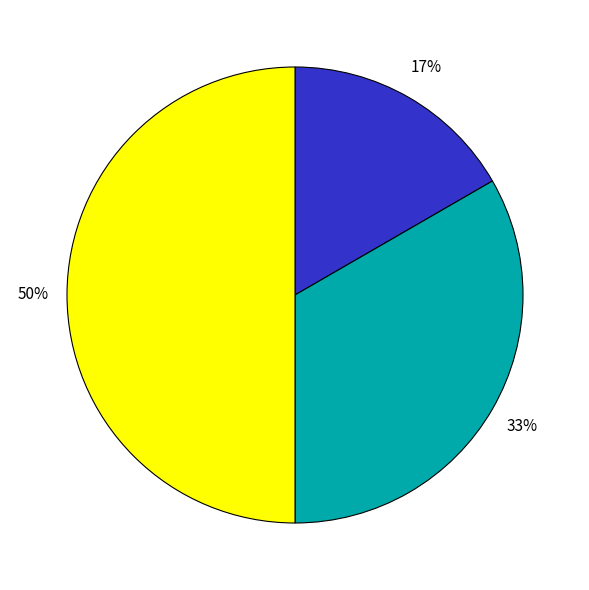

How many slices are in this pie chart?

3